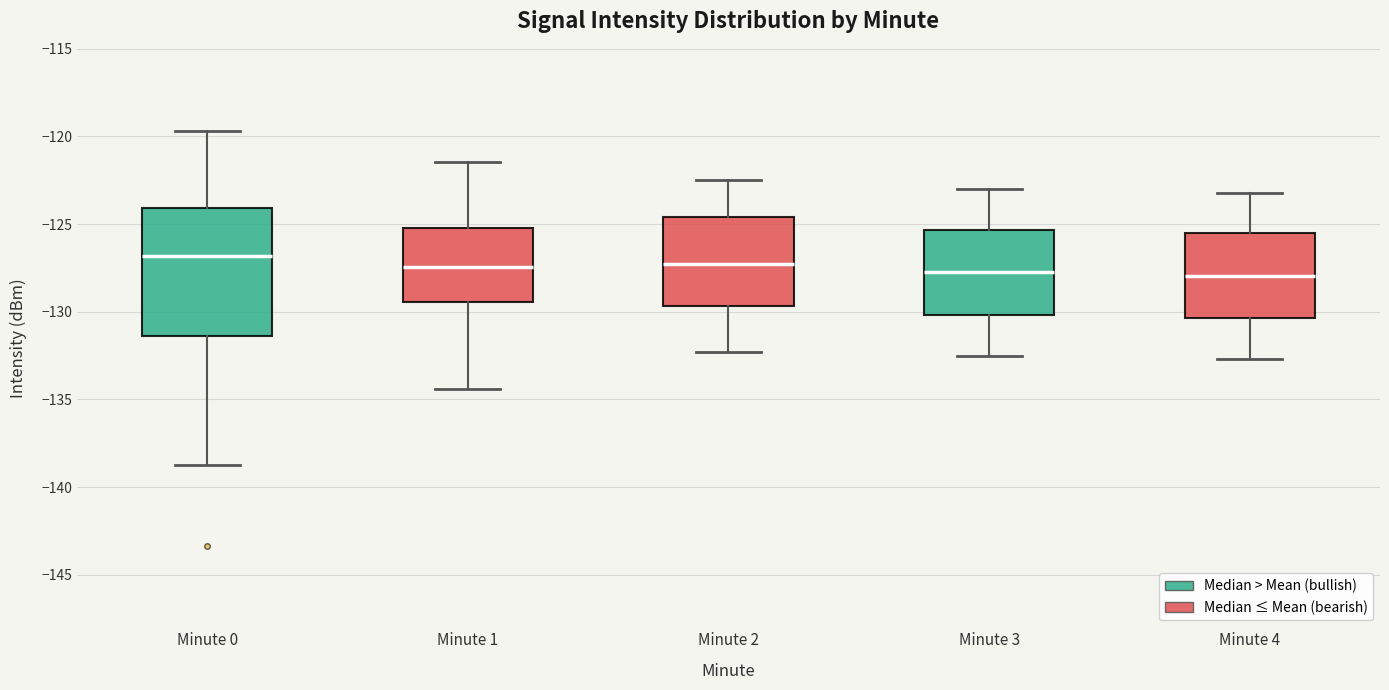

Comparing the boxes themselves (not the whiskers), which one is the tallest?

Minute 0